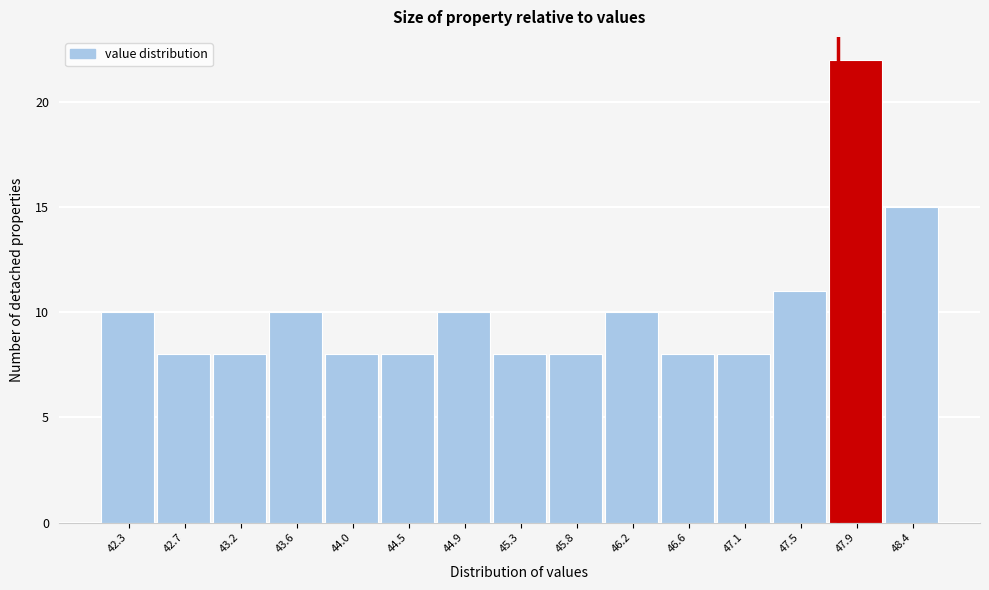

Reading left to right, extract all data points from this chart.

10	8	8	10	8	8	10	8	8	10	8	8	11	22	15